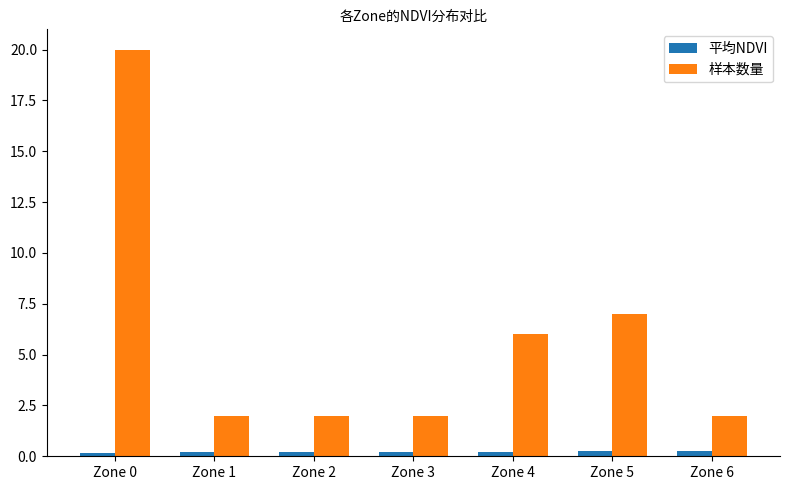

Reading left to right, list all the values displayed in this chart.

平均NDVI: 0.2	0.2	0.2	0.2	0.2	0.2	0.2
样本数量: 20.0	2.0	2.0	2.0	6.0	7.0	2.0